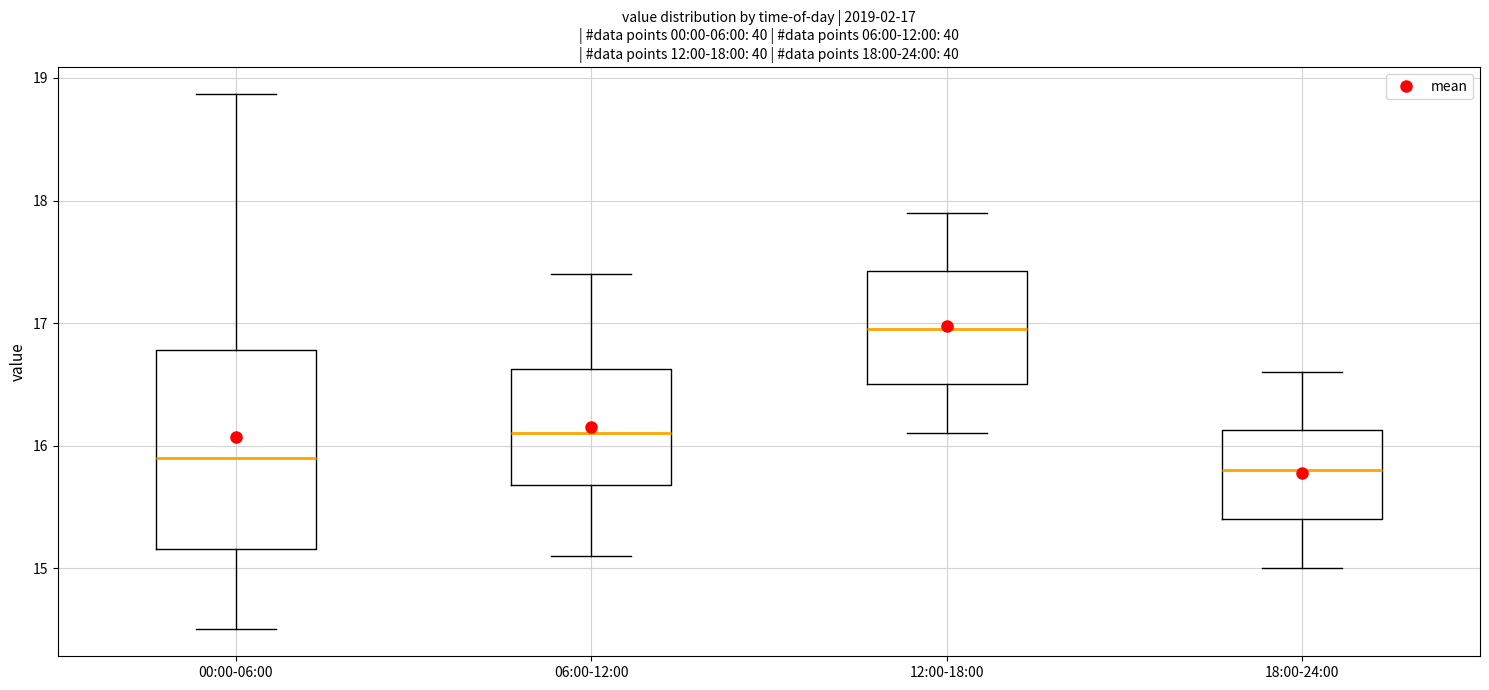

Comparing the boxes themselves (not the whiskers), which one is the tallest?

00:00-06:00